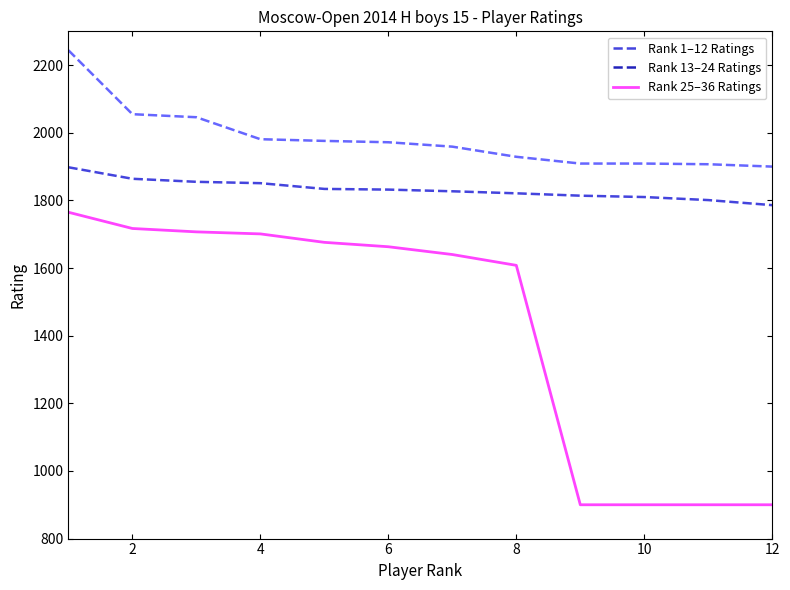

True or false: Rating (Rank 1-12) and Rating (Rank 25-36) cross at least once.

False